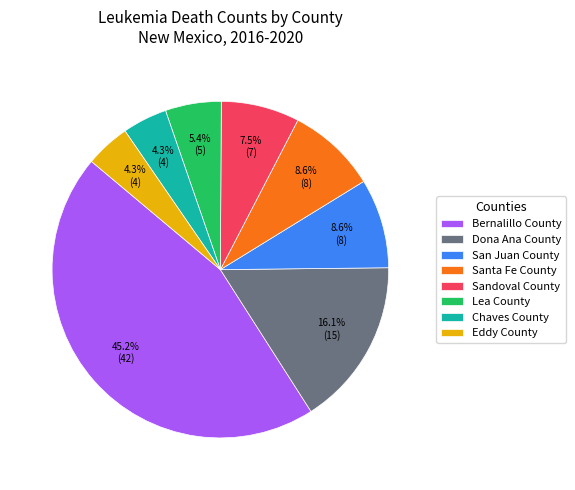

Which category has the biggest portion of the pie?

Bernalillo County